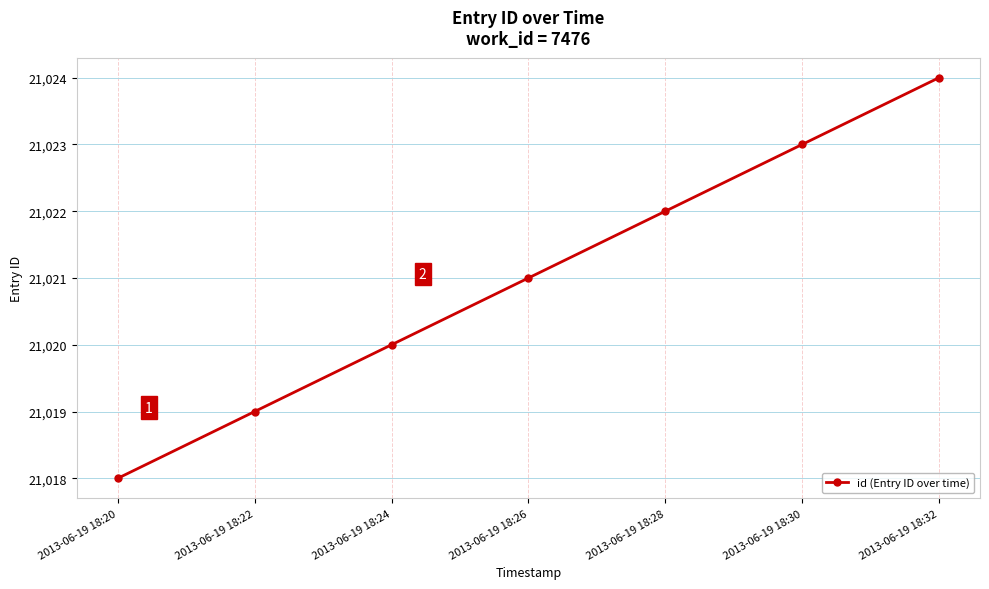

What is the value of the 7th point from the left?

21024